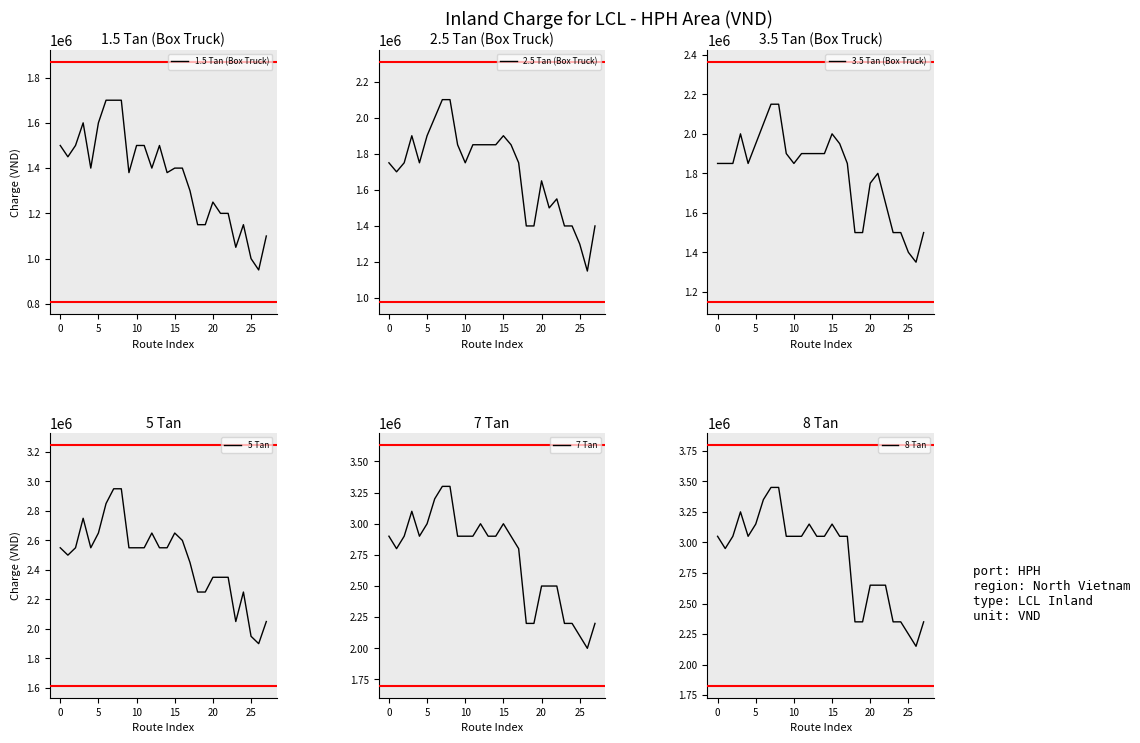

The 3.5 Tan (Box Truck) series shows 2150000 at 7. True or false?

True